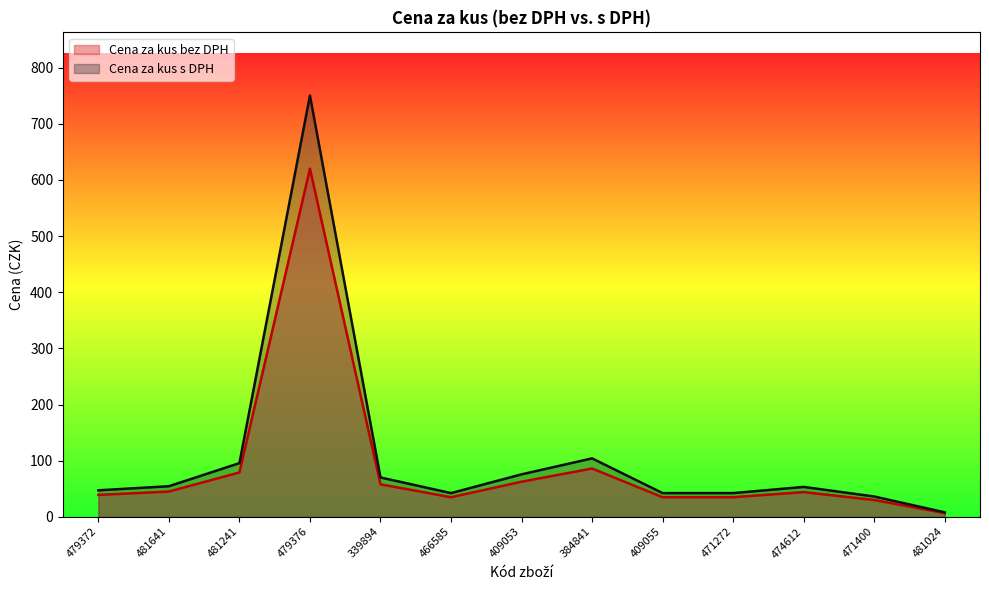

Where is the first local minimum for Cena za kus bez DPH?

466585